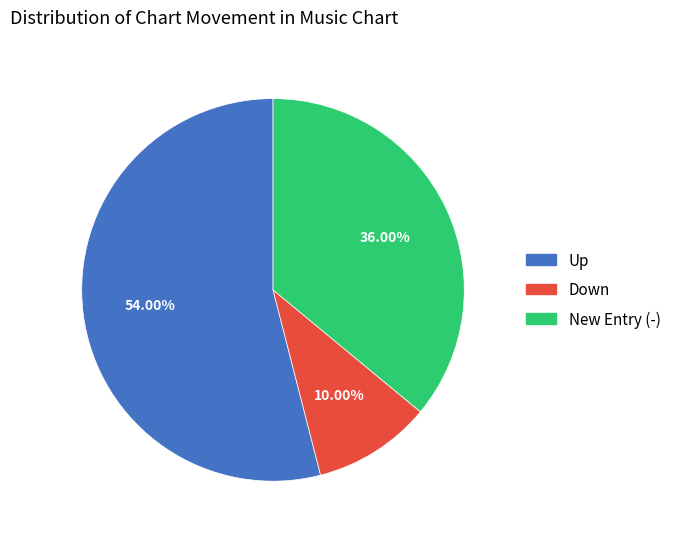

Does any single category account for the majority?

Yes